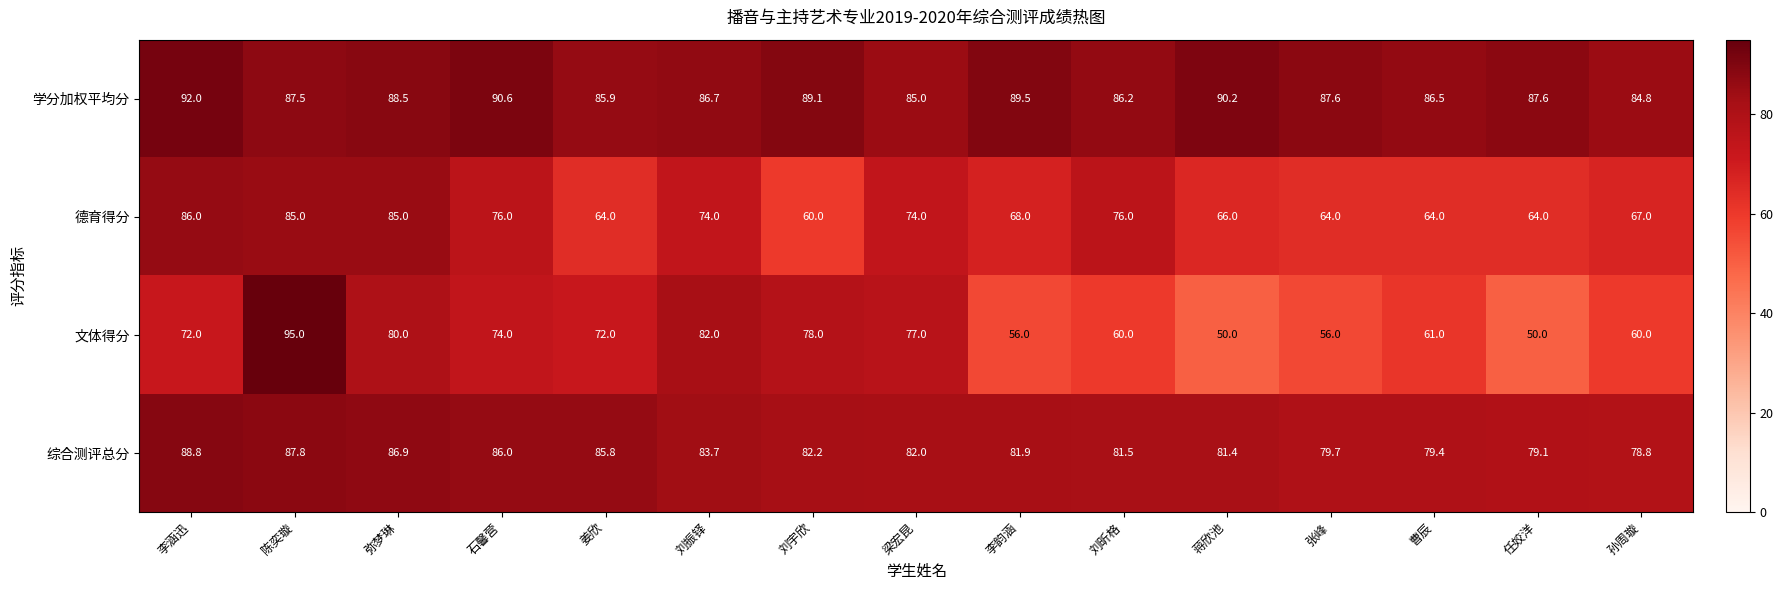

What is the greatest value displayed?

95.0